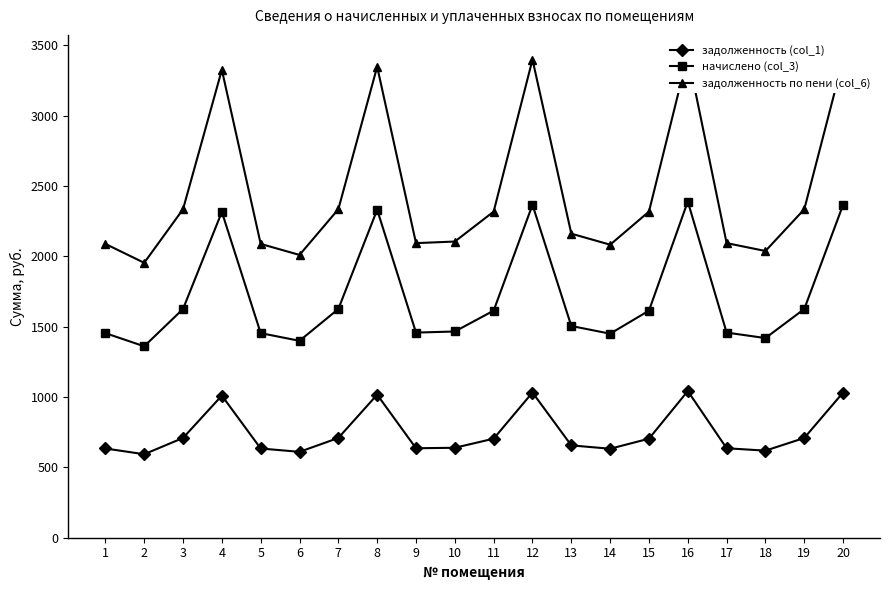

What are all the series names shown in the legend?

задолженность (col_1), начислено (col_3), задолженность по пени (col_6)